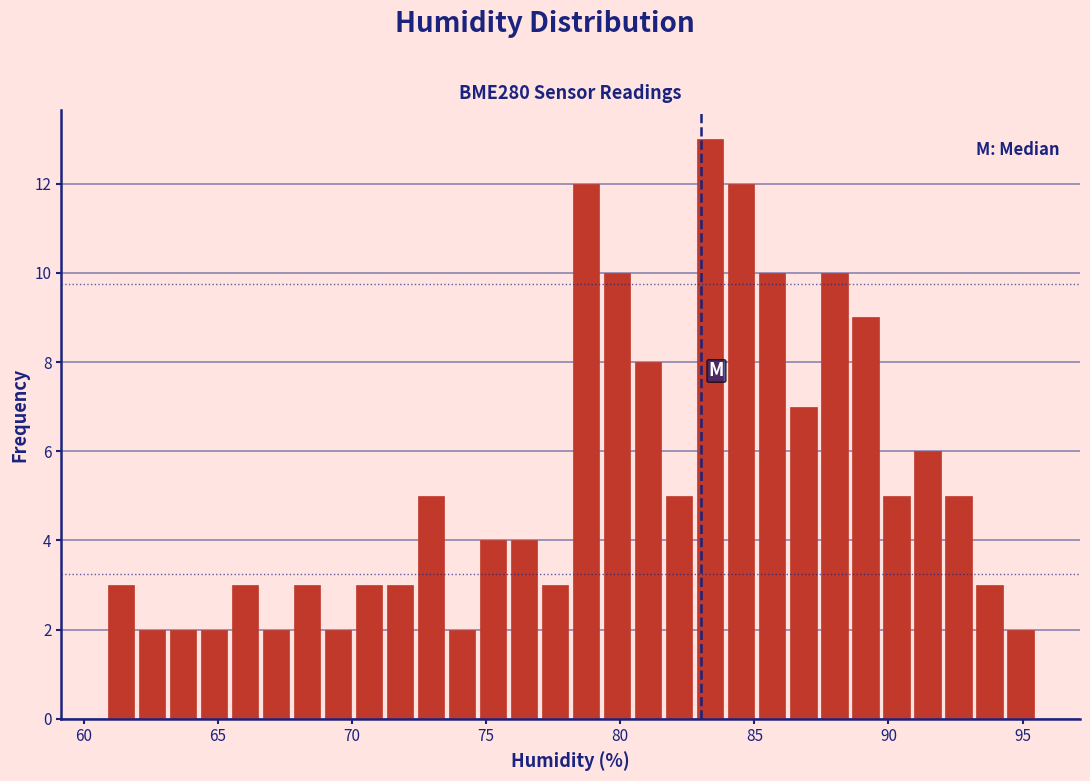

Around what value on the x-axis is the tallest bar? Give the approximate position of its centre, as read against the axis.

83.5